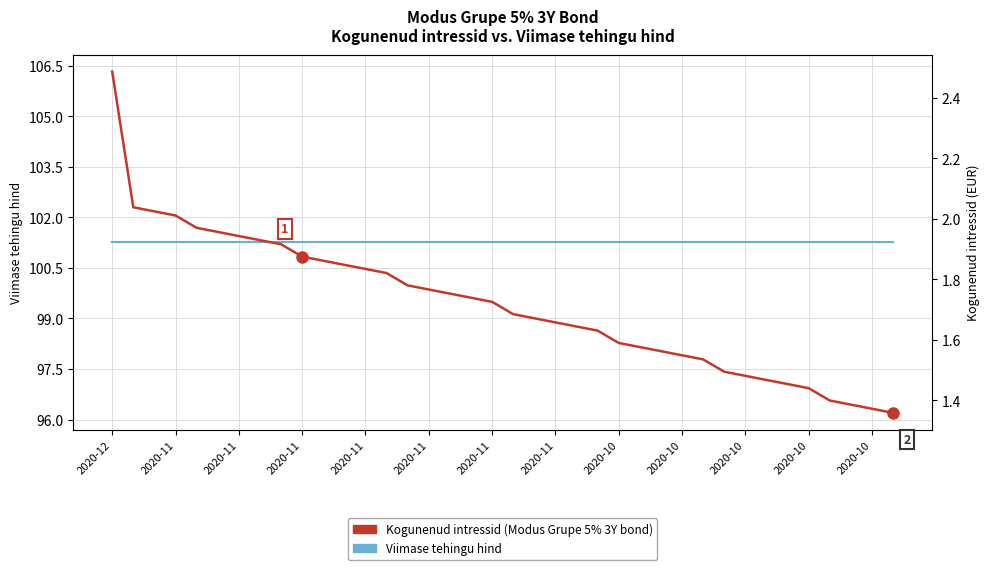

Is the value of Viimase tehingu hind at 19 greater than the value of Kogunenud intressid at 2020-11?

Yes